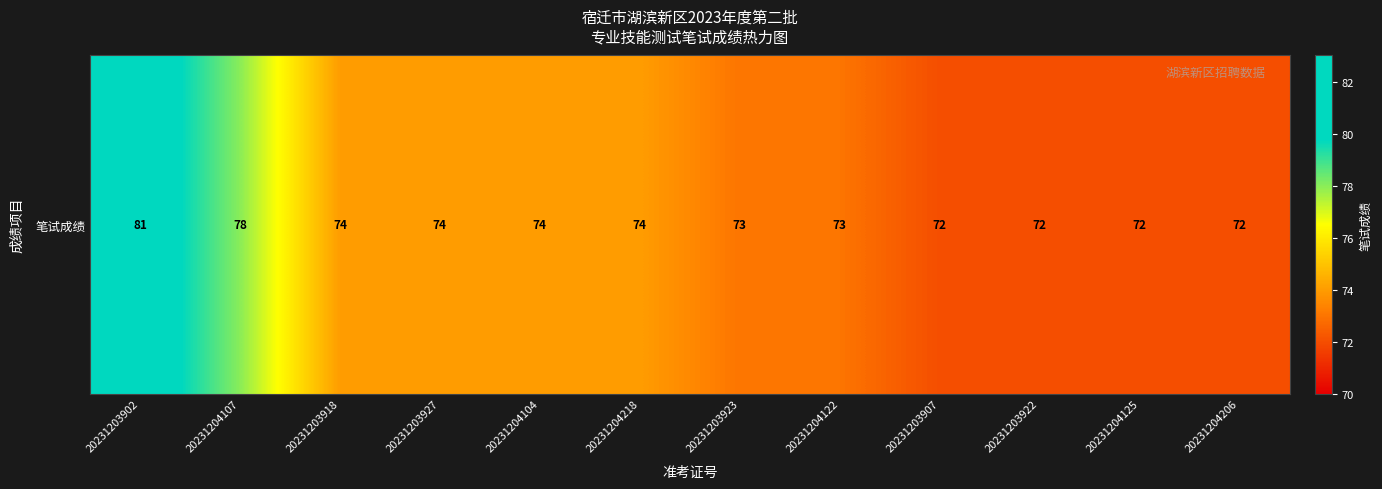

List the labels in order of value, largest first.

20231203902, 20231204107, 20231203918, 20231203927, 20231204104, 20231204218, 20231203923, 20231204122, 20231203907, 20231203922, 20231204125, 20231204206